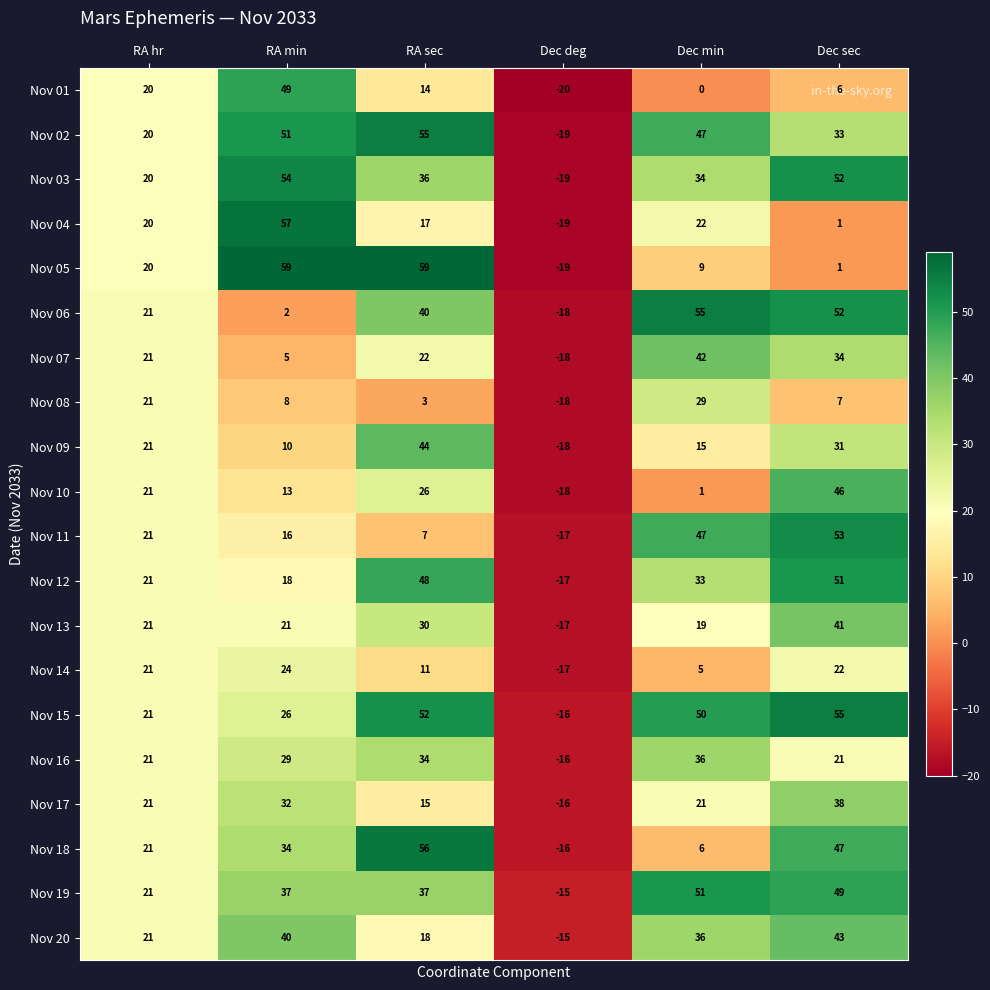

How many values in the Nov 05 series are below 20?

3